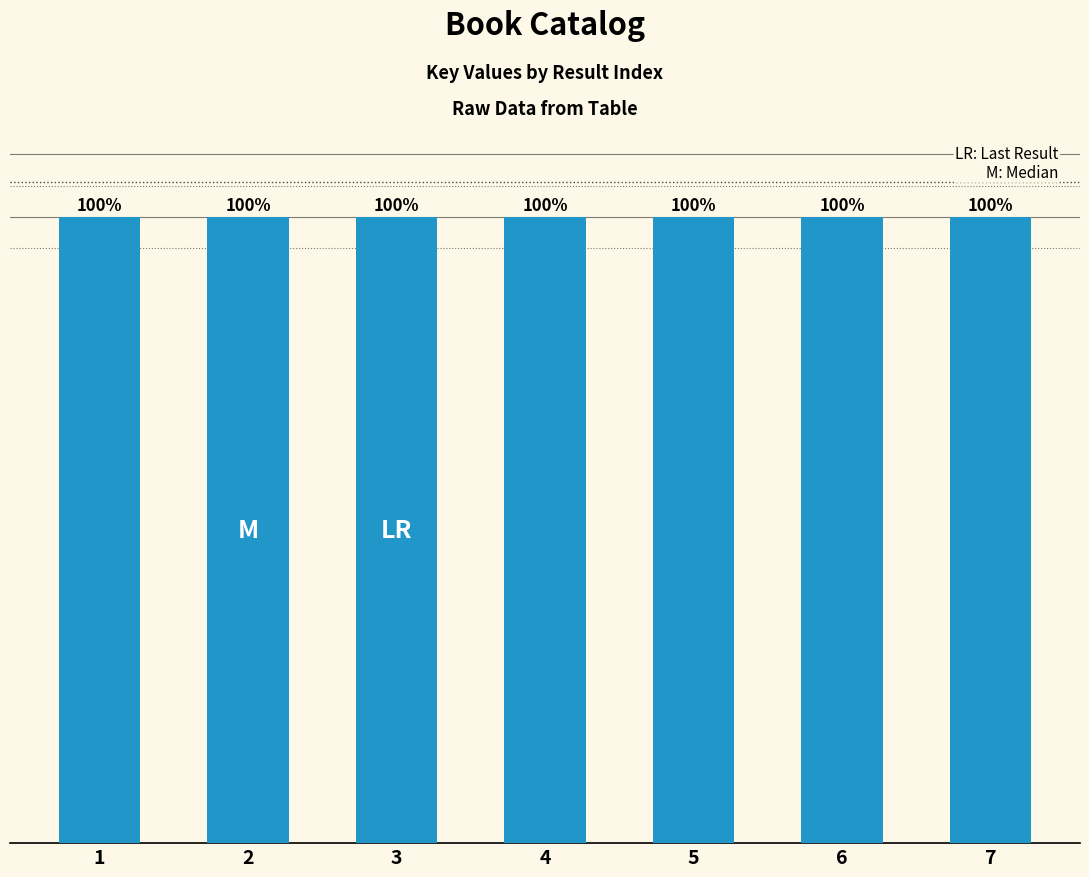

Rank the categories by value from lowest to highest.

7, 6, 5, 4, 1, 2, 3